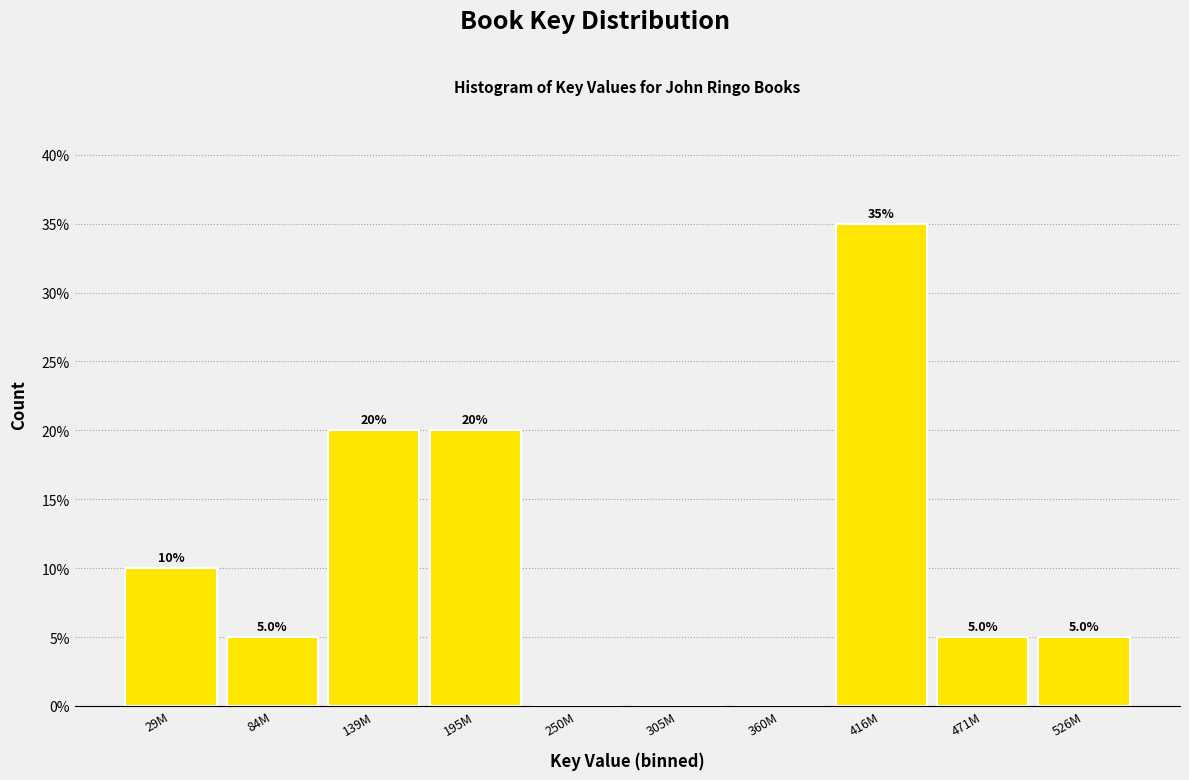

Reading left to right, transcribe all the data shown in this chart.

29M=10	84M=5	139M=20	195M=20	250M=0	305M=0	360M=0	416M=35	471M=5	526M=5